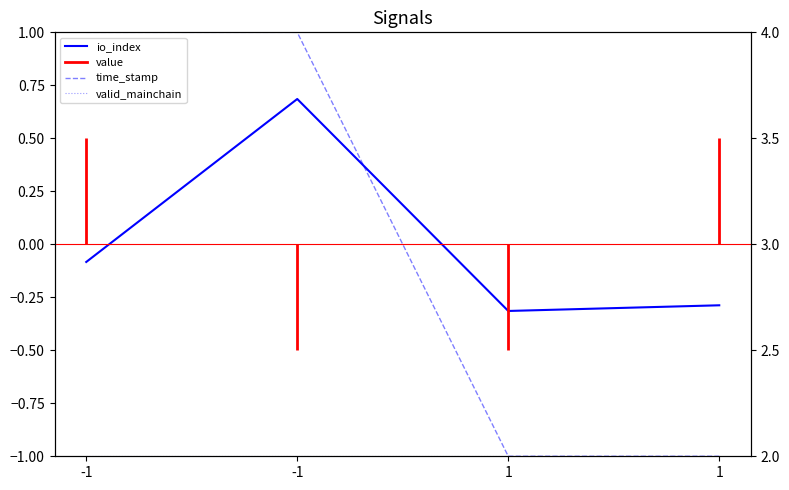

At how many categories does at least one series exceed 3?

2